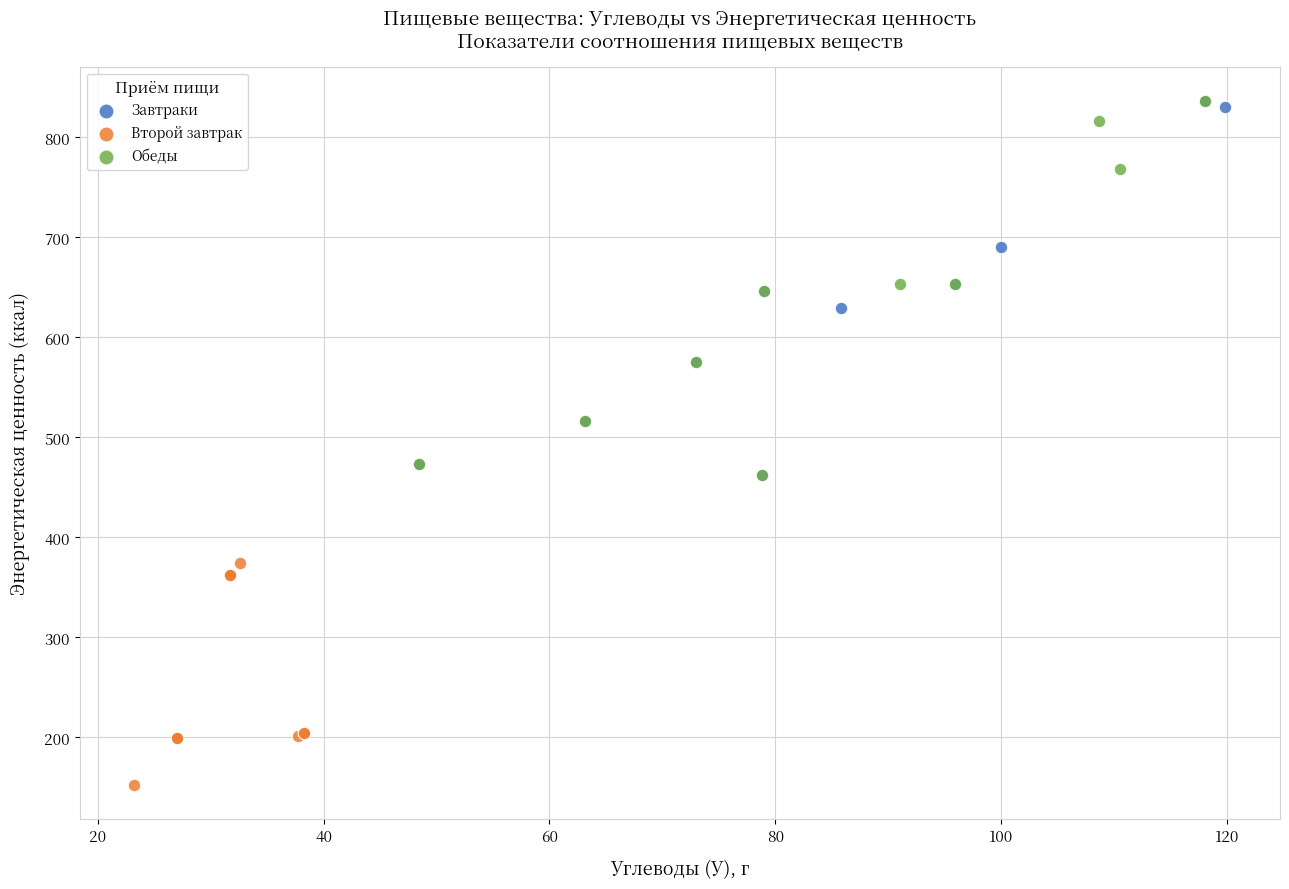

Which series contains the lowest Y value?

Второй завтрак